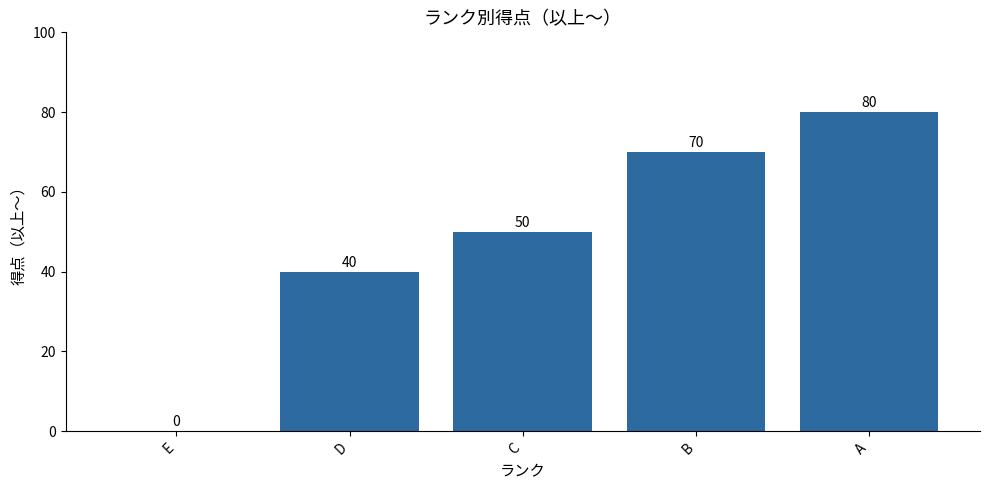

Are the bars horizontal?

No